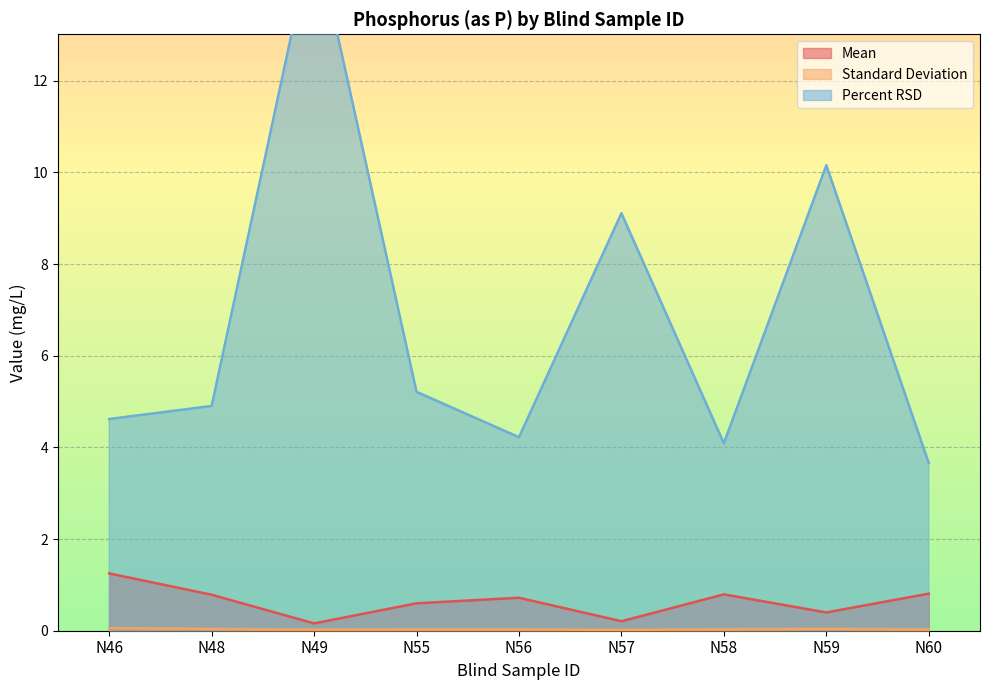

What is the maximum value shown in the chart?

15.3